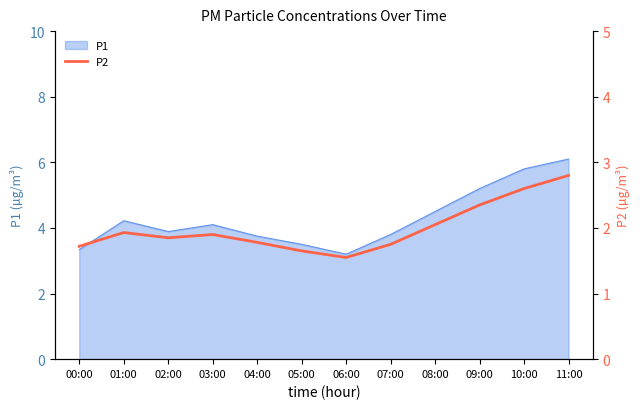

How many interior local peaks (higher than both neighbors) does the data have?

2